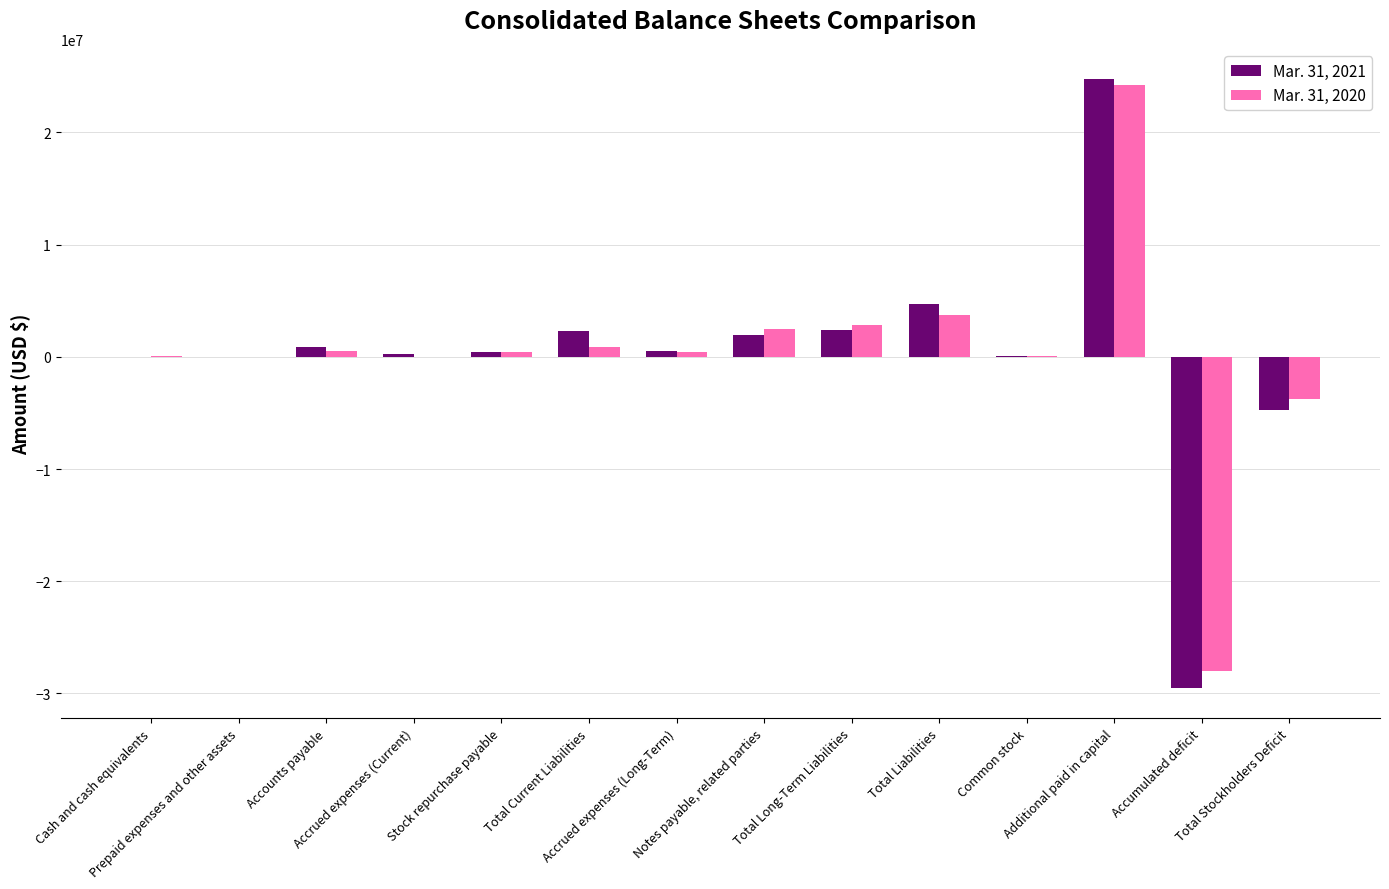

The Mar. 31, 2021 series shows 2411516 at Total Long-Term Liabilities. True or false?

True